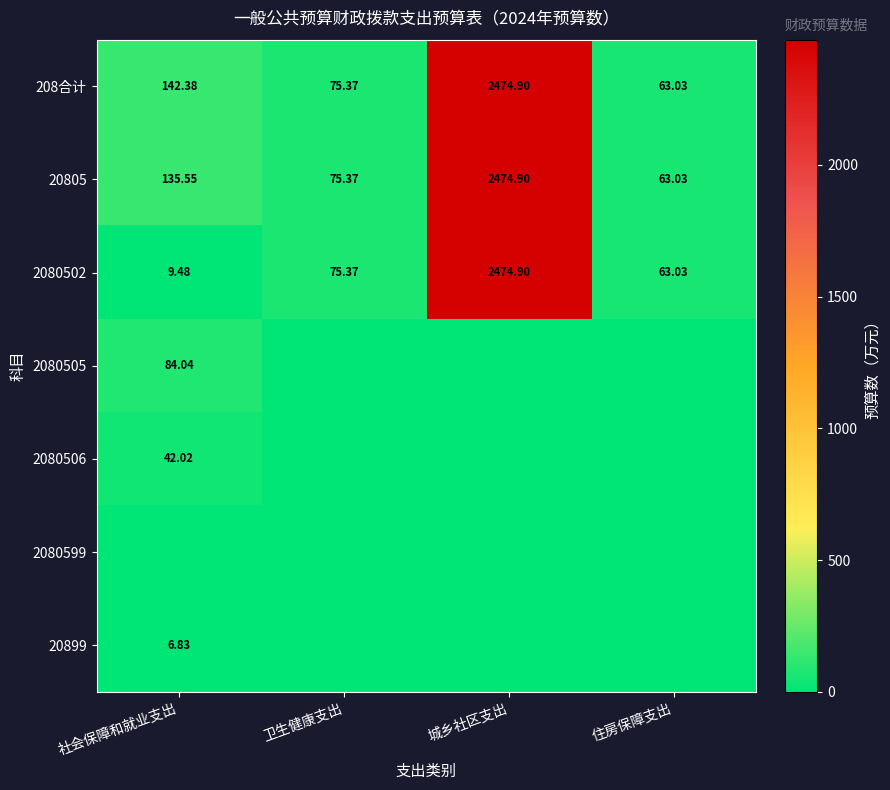

Rank the categories by 208合计 value from highest to lowest.

城乡社区支出, 社会保障和就业支出, 卫生健康支出, 住房保障支出